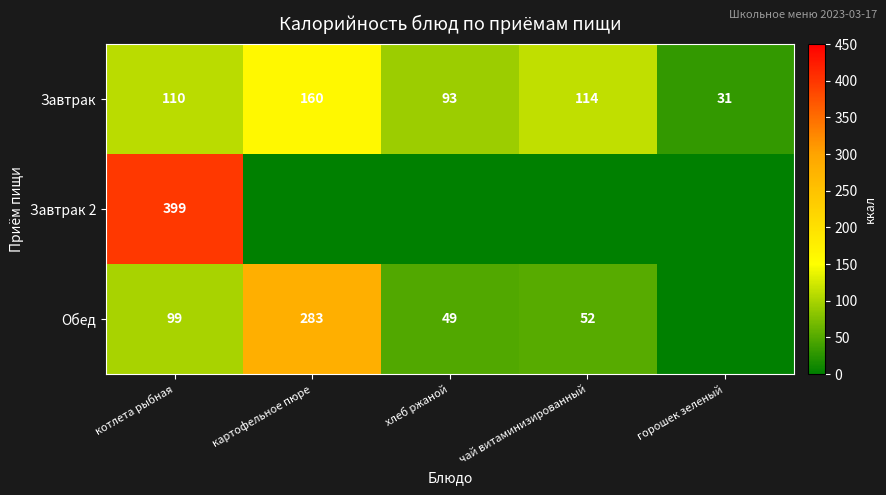

What is the sum of the Обед values at котлета рыбная and чай витаминизированный?

151